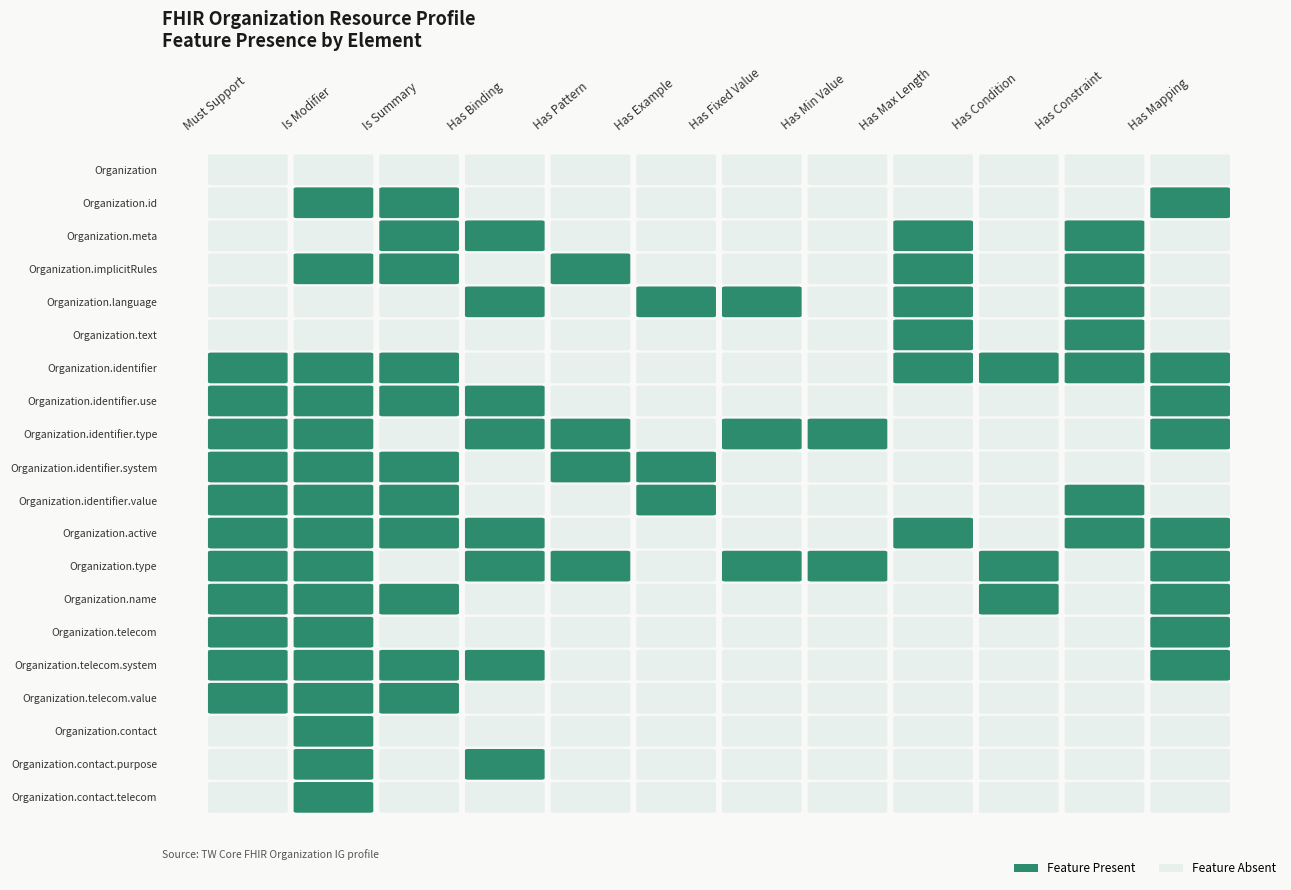

What is the maximum value for Organization.name?

1